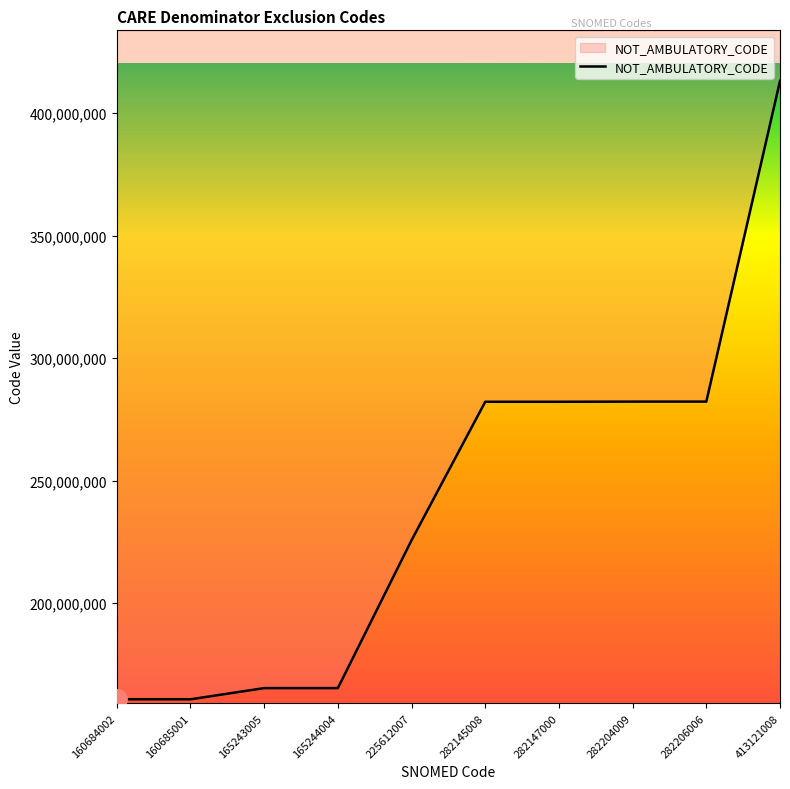

True or false: there are more than 1 points higher than both neighbors.

False